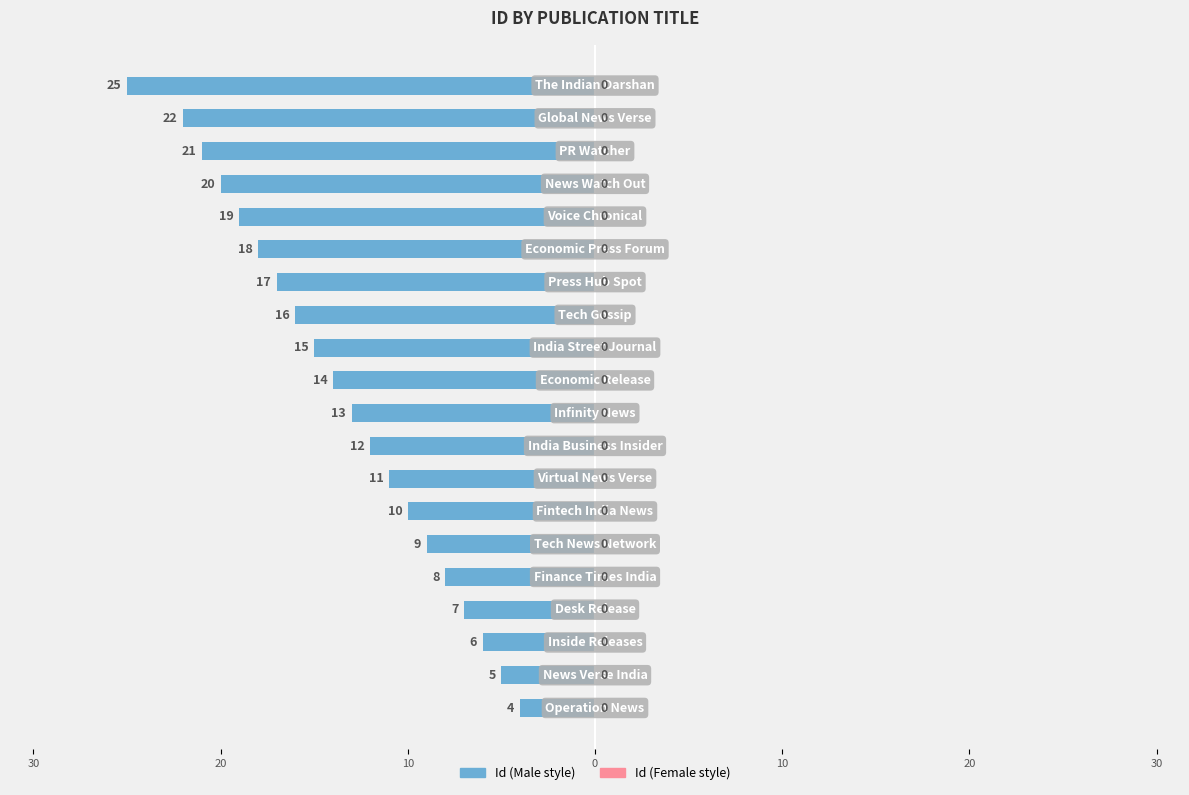

Does the chart contain any negative values?

Yes